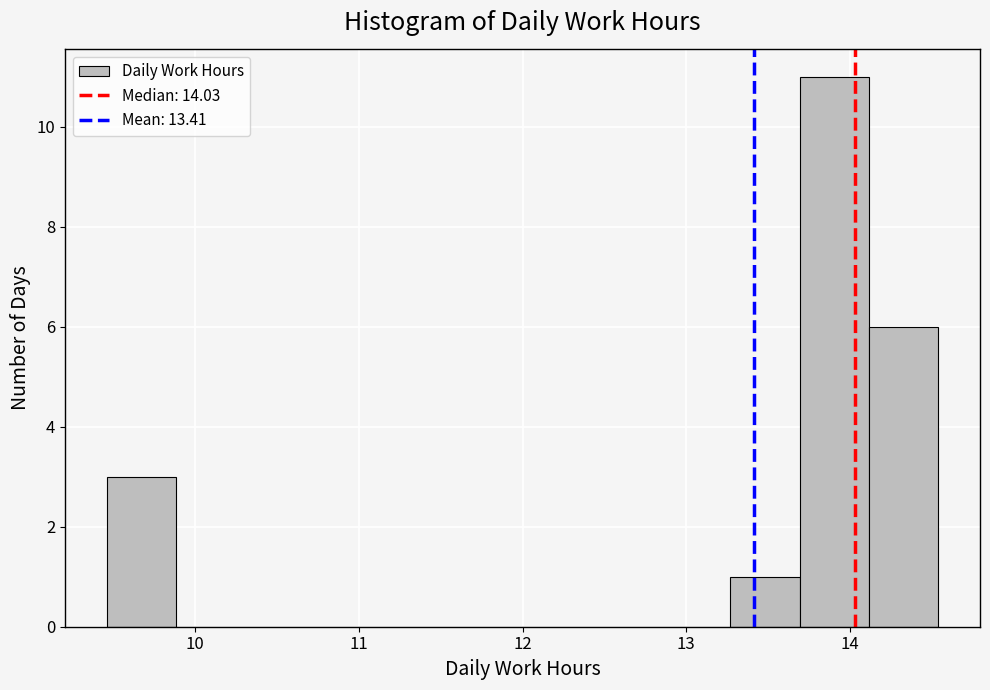

How tall is the bar that spans 13.7 to 14.1 on the x-axis? Neither the bar edges nor the heights are printed on the chart, so give them approximately, as read against the axes.

11